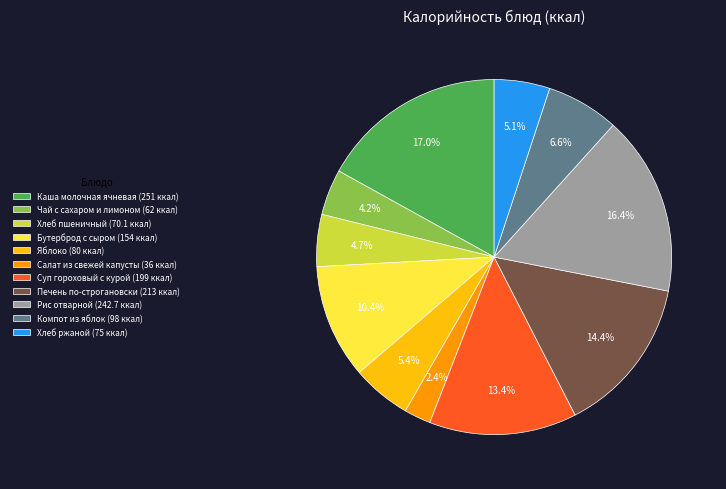

Count the number of slices in the pie.

11